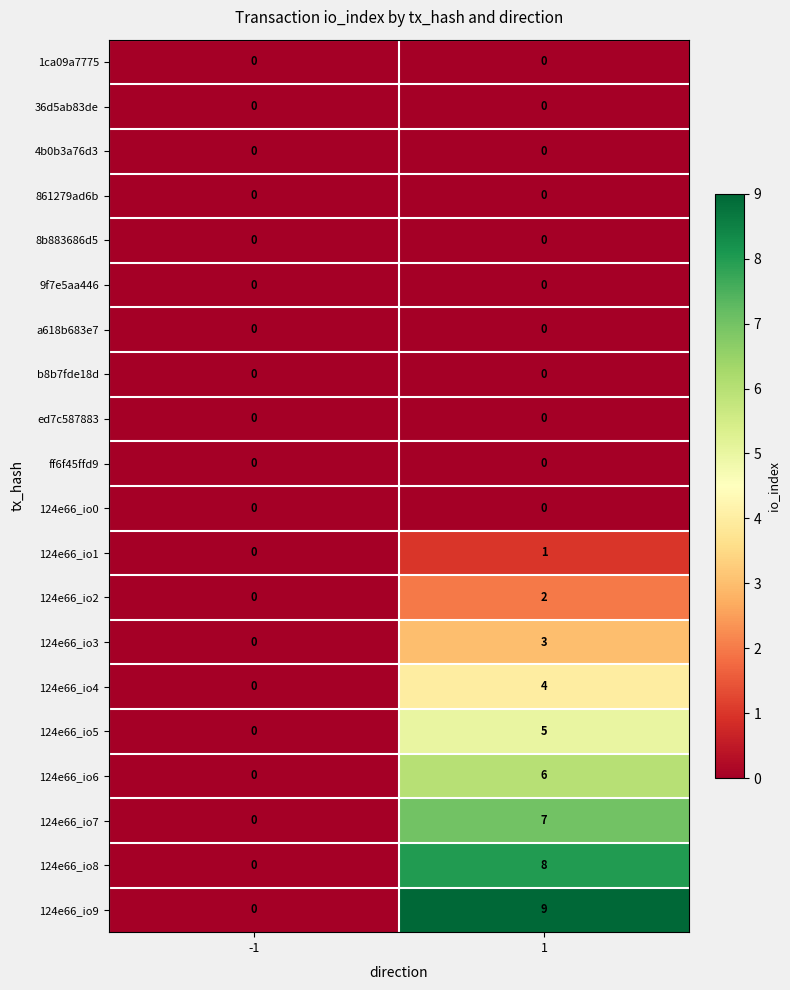

Which series has the largest range (max minus min)?

124e66_io9